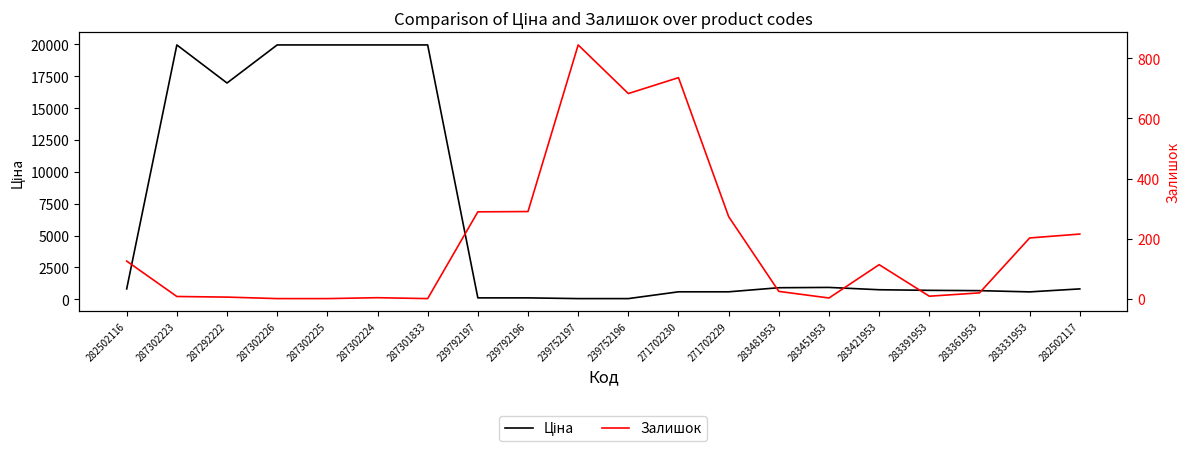

Rank the series by their average value, from highest to lowest.

Ціна, Залишок